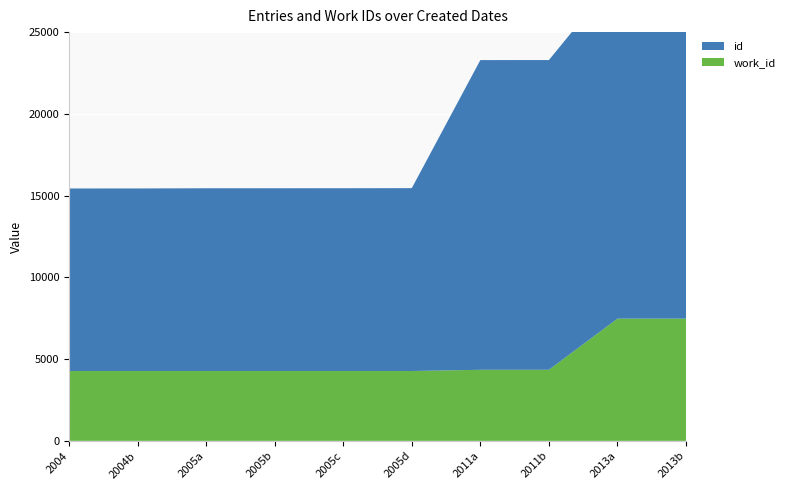

Reading left to right, extract all data points from this chart.

id: 2004-07-06=11163	2004-07-06=11165	2005-01-20=11177	2005-01-20=11178	2005-01-20=11179	2005-02-08=11184	2011-07-20=18943	2011-07-20=18944	2013-06-18=20941	2013-06-18=20942
work_id: 2004-07-06=4272	2004-07-06=4272	2005-01-20=4272	2005-01-20=4272	2005-01-20=4272	2005-02-08=4272	2011-07-20=4346	2011-07-20=4346	2013-06-18=7475	2013-06-18=7475